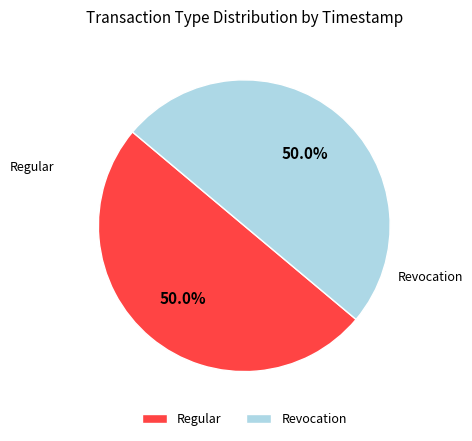

To the nearest percent, what percentage of the pie is Revocation?

50%